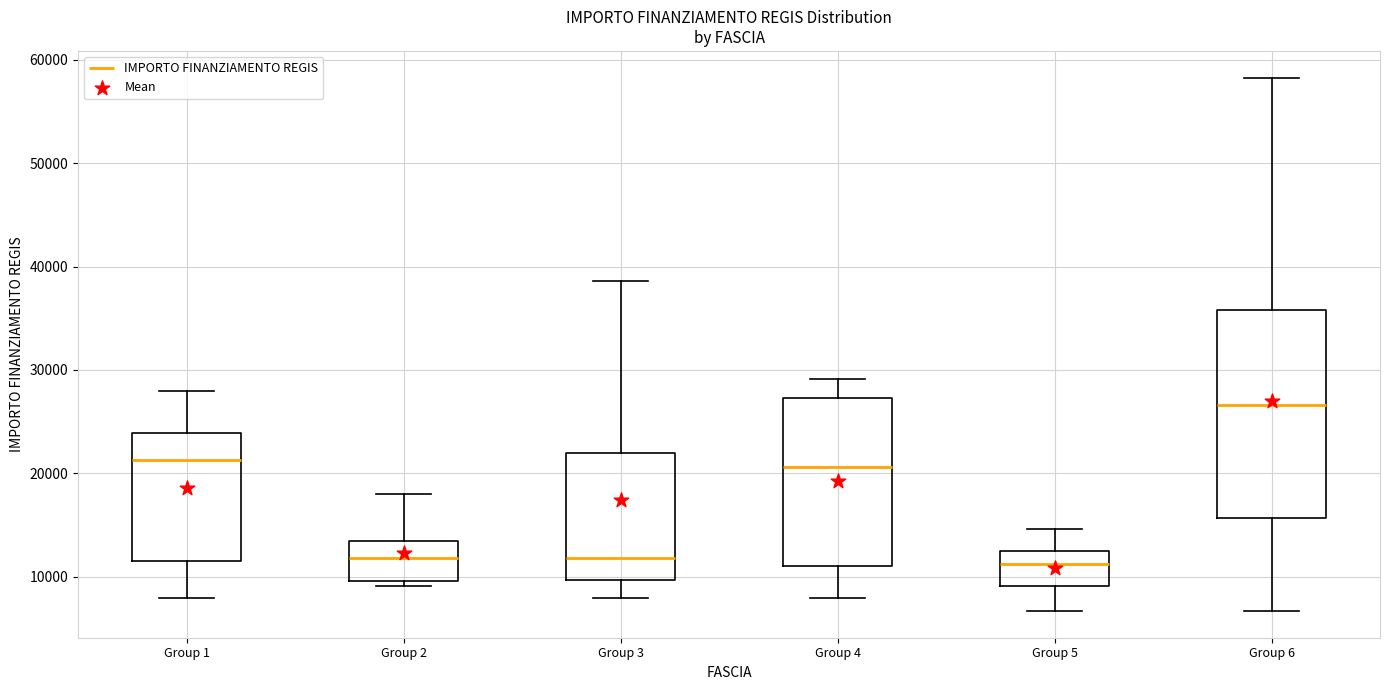

Where does the lower whisker of the box for Group 3 end on the y-axis? The values are not printed on the chart, so give them approximately, as read against the axis.

8000